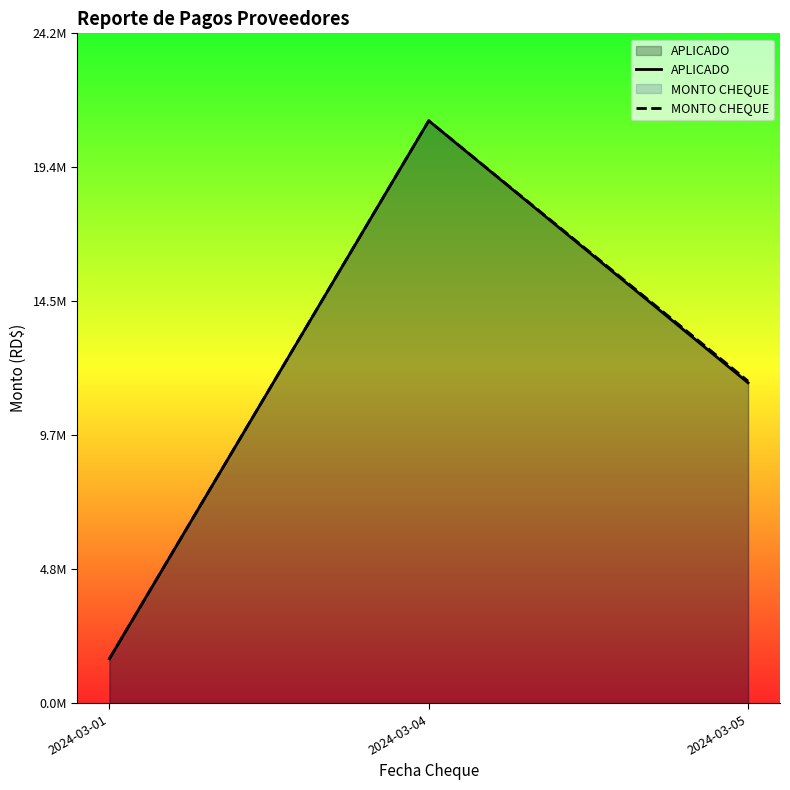

Reading left to right, extract all data points from this chart.

APLICADO: 2024-03-01=1613434.0	2024-03-04=21069166.2	2024-03-05=11592240.0
MONTO CHEQUE: 2024-03-01=1613434.0	2024-03-04=21069166.2	2024-03-05=11652390.0